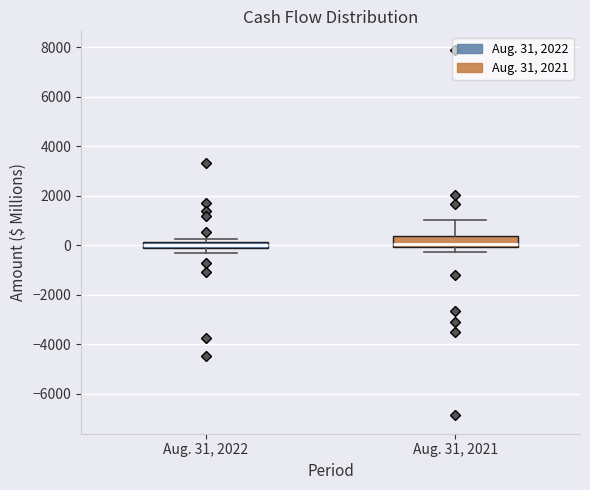

Where does the upper whisker of the box for Aug. 31, 2021 end on the y-axis? The values are not printed on the chart, so give them approximately, as read against the axis.

1000